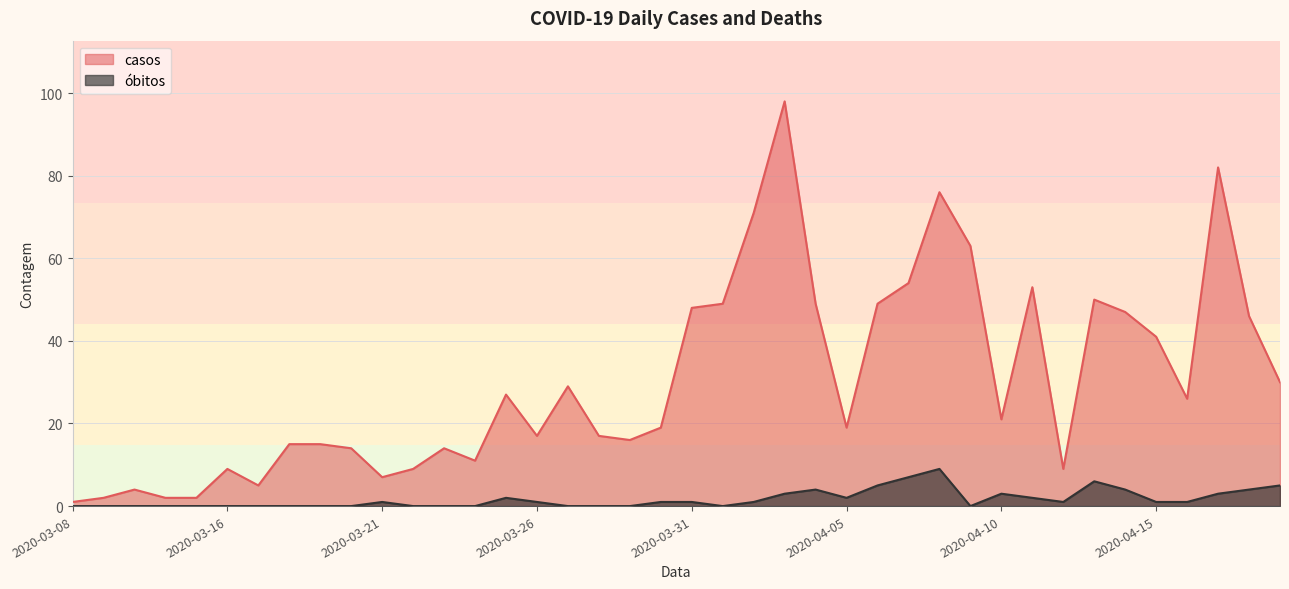

True or false: casos and óbitos intersect in this chart.

False